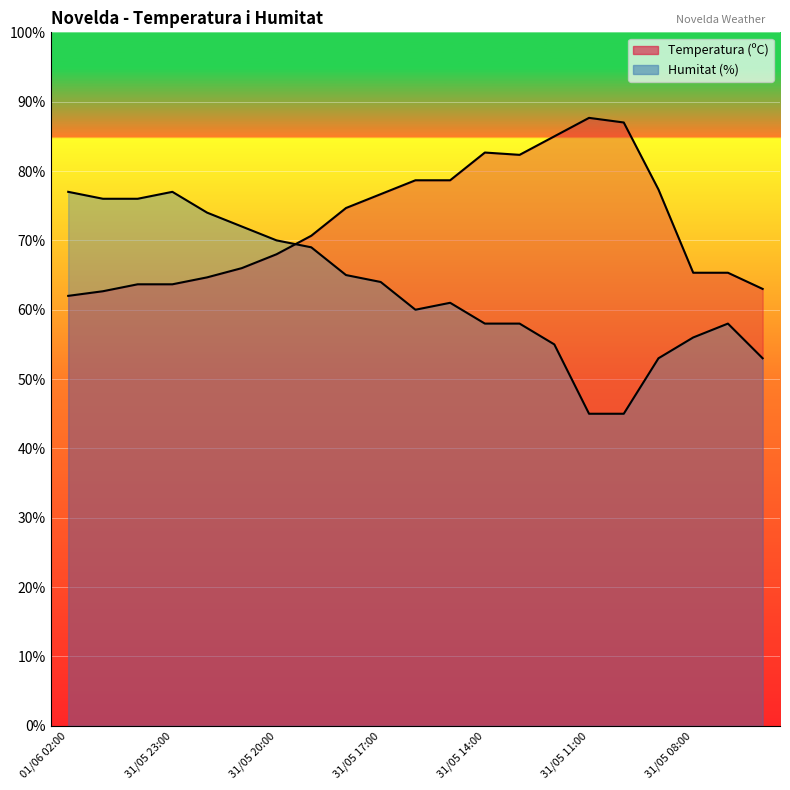

After their last crossing, which series has the higher values: Temperatura (ºC) or Humitat (%)?

Temperatura (ºC)